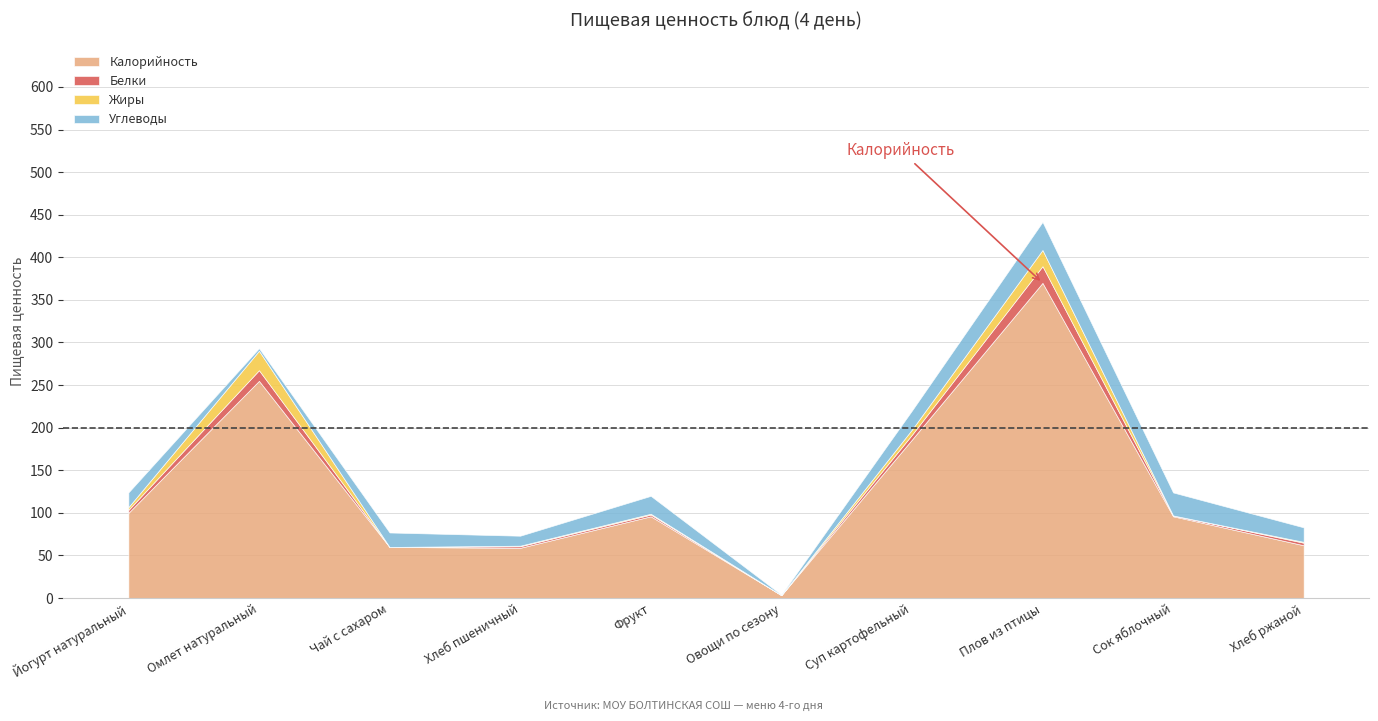

Which has a higher value, Хлеб пшеничный or Хлеб ржаной?

Хлеб ржаной